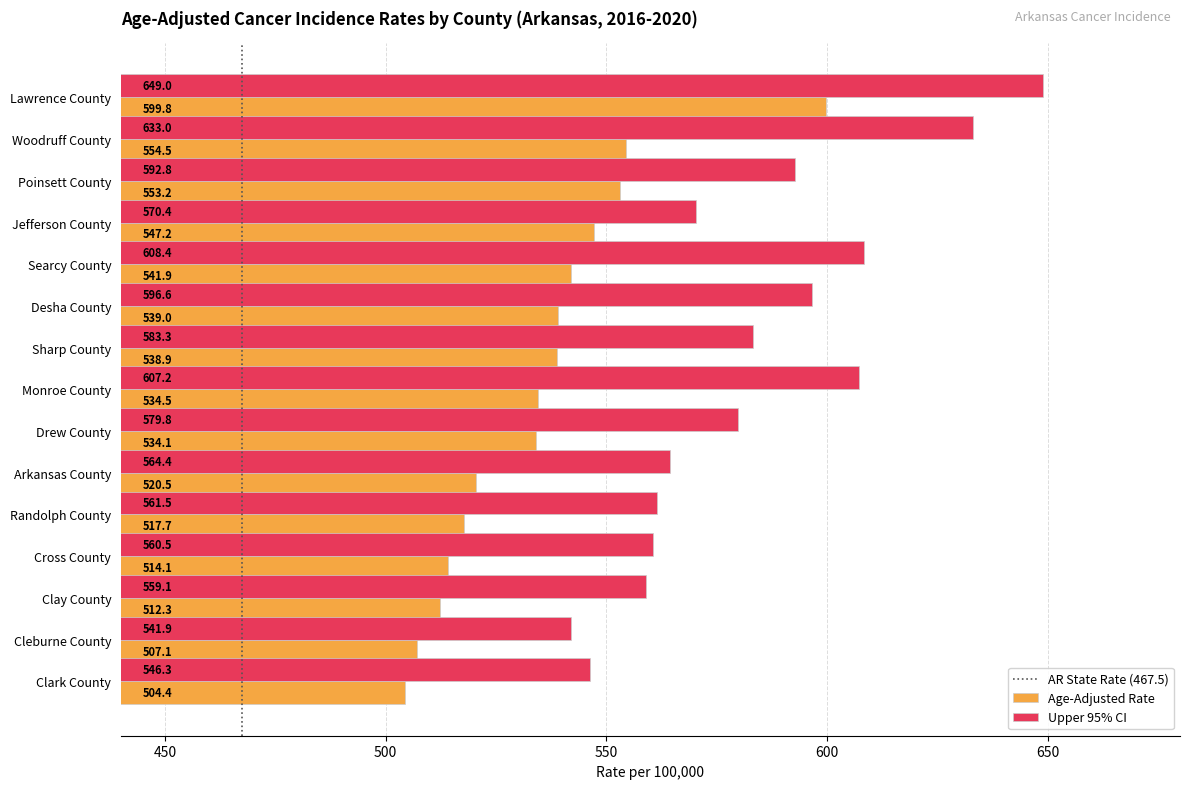

What is the difference between the second highest and second lowest values in the Upper 95% CI series?

86.7